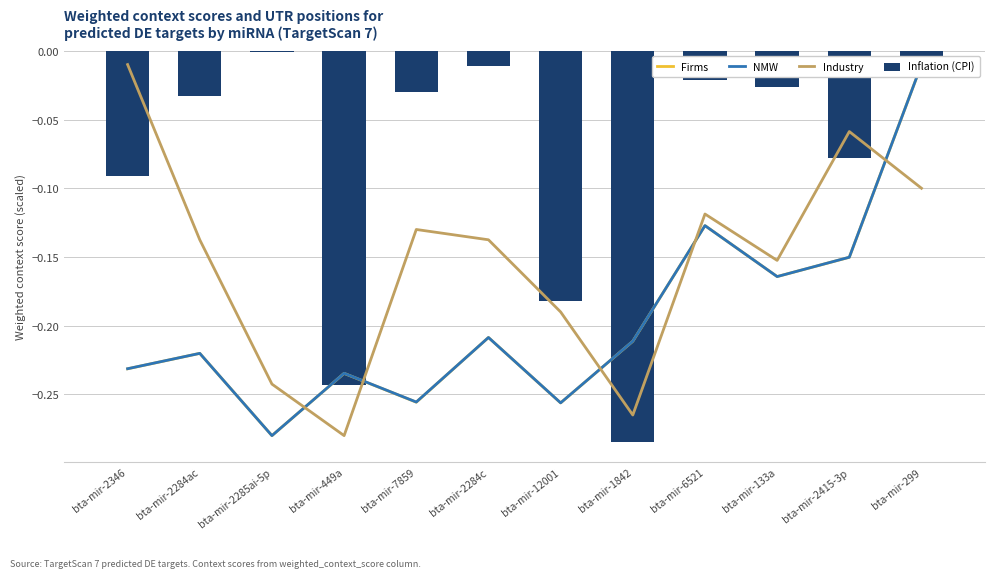

At which category is the sum across all series the highest?

bta-mir-299